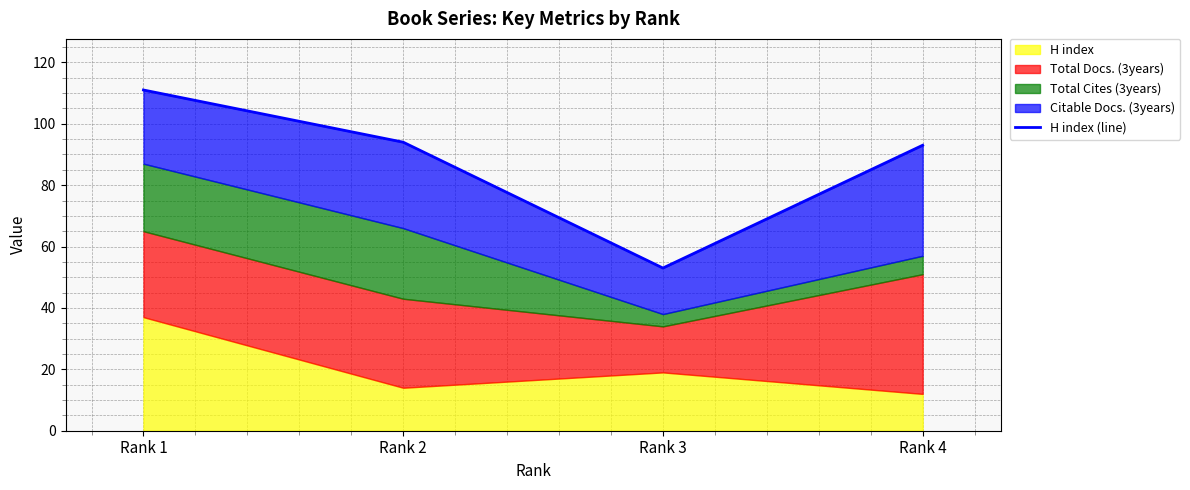

How many points are lower than both their immediate neighbors (excluding endpoints)?

1